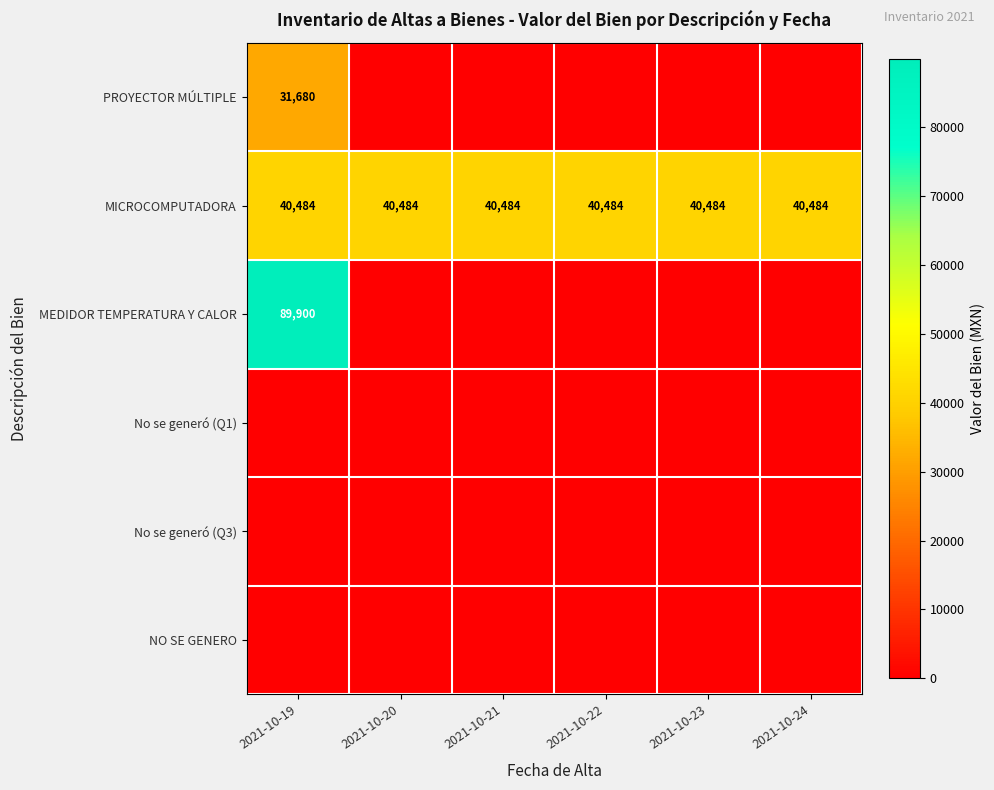

Is it true that MICROCOMPUTADORA equals 40484 at 2021-10-24?

True